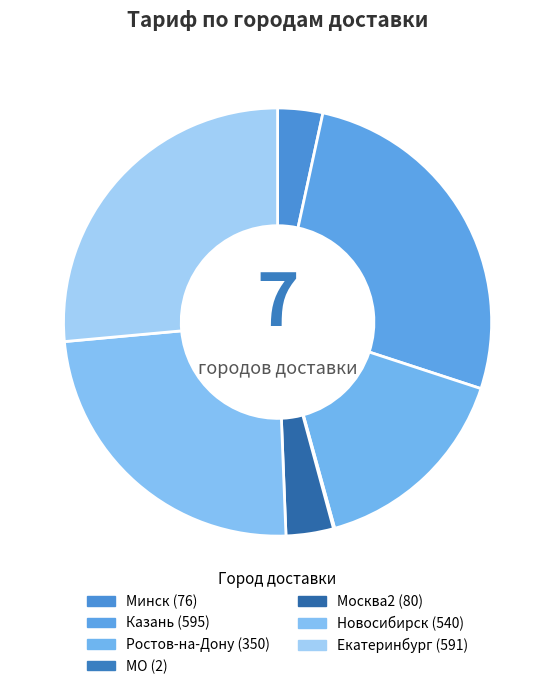

Which category has the smallest portion of the pie?

МО